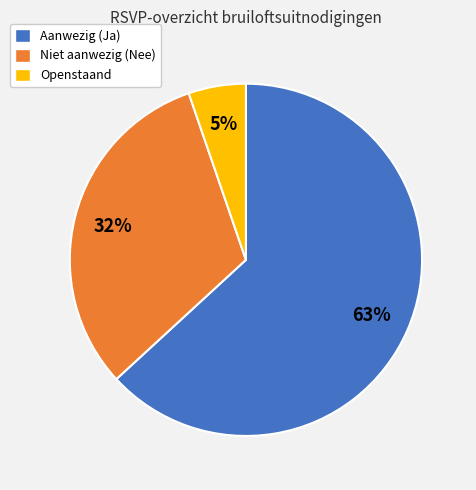

Combined, do Aanwezig (Ja) and Niet aanwezig (Nee) account for over 50%?

Yes